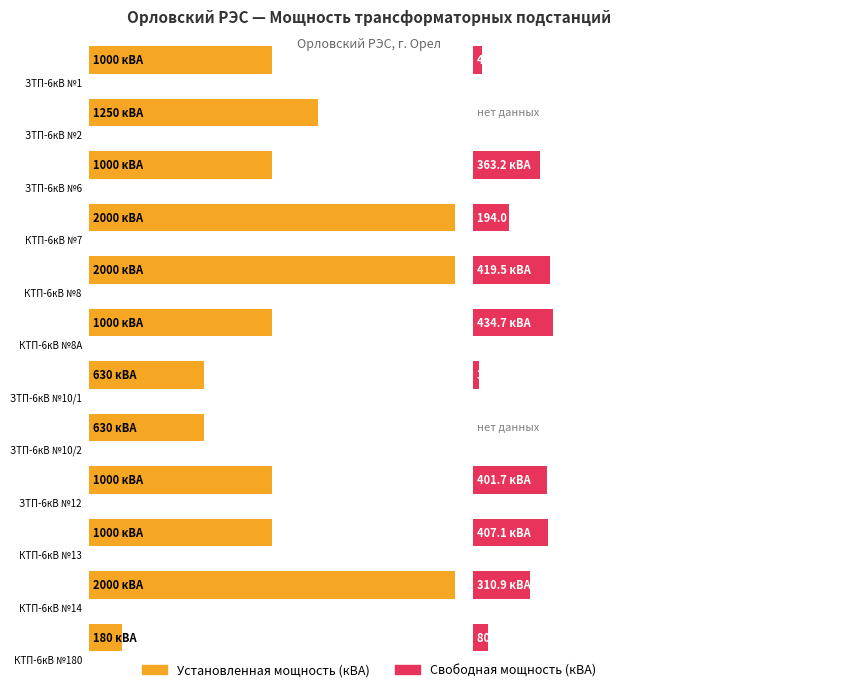

Is the value of Свободная мощность at ЗТП-6кВ №10/1 greater than the value of Установленная мощность at ЗТП-6кВ №10/1?

No